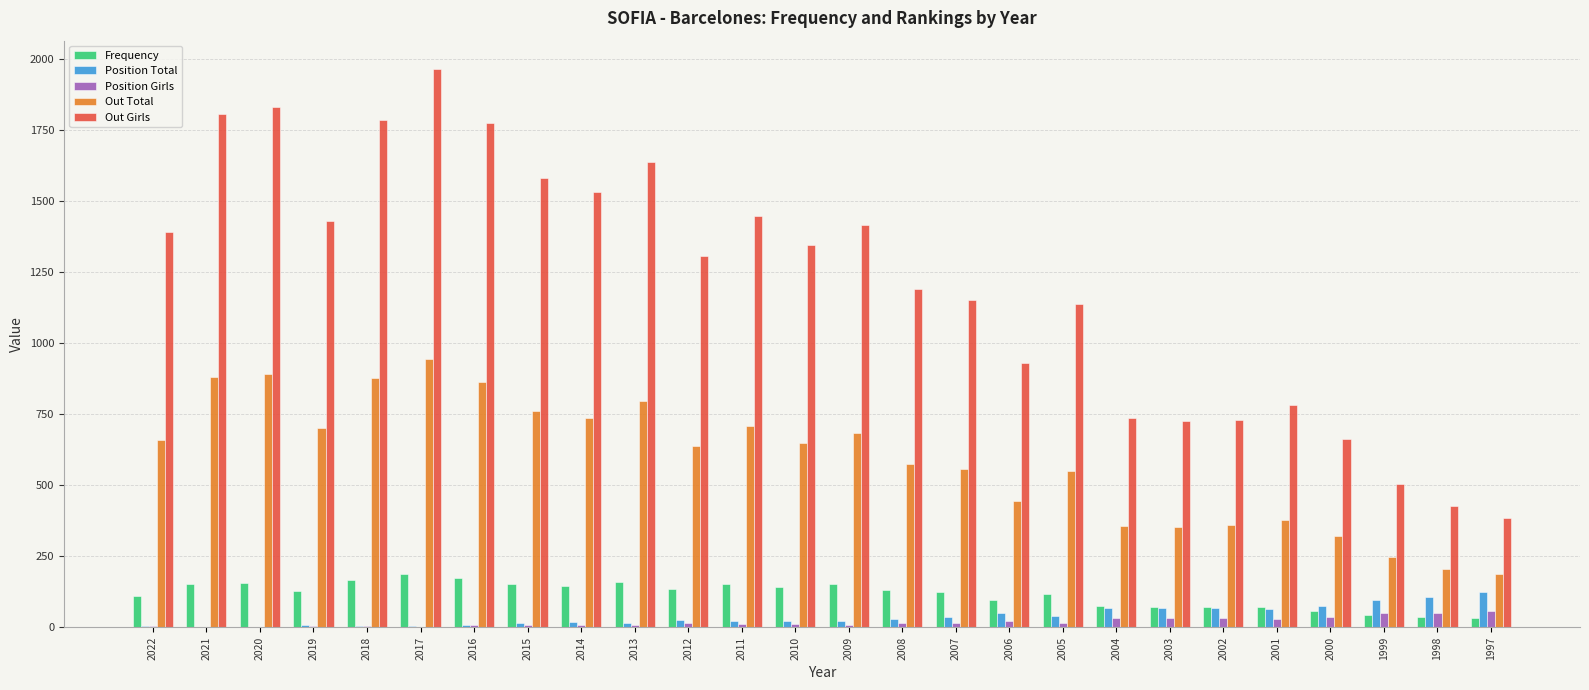

Is the value of Out Girls at 2005 greater than the value of Position Total at 1997?

Yes